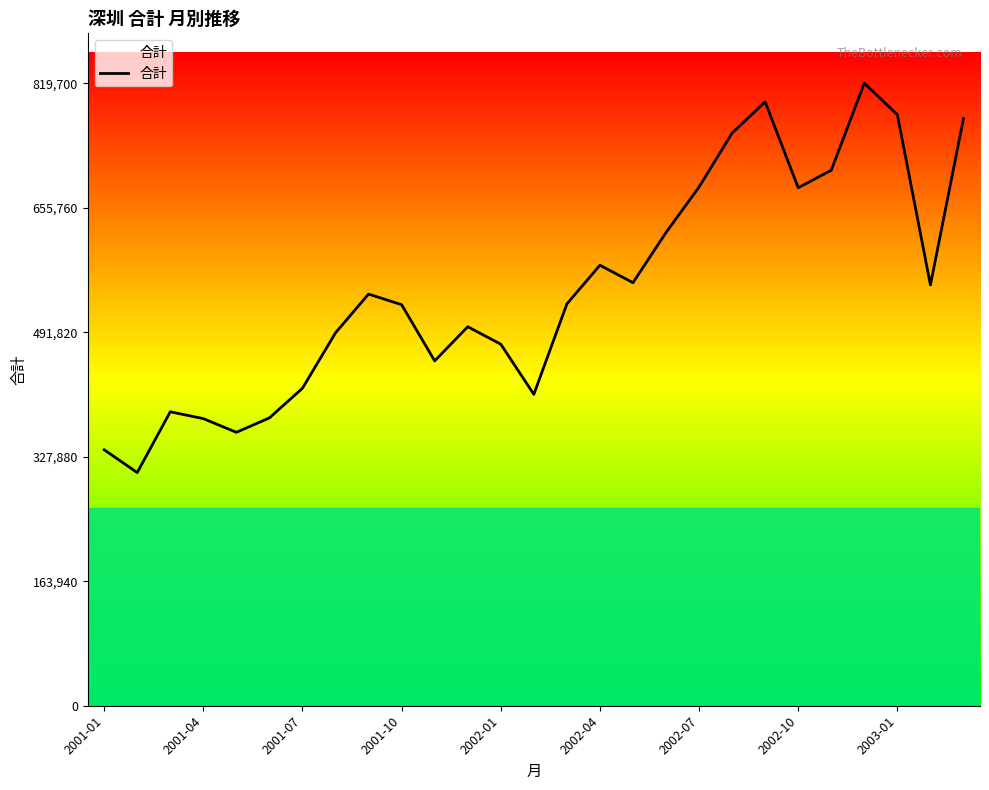

Does the chart have visible grid lines?

No